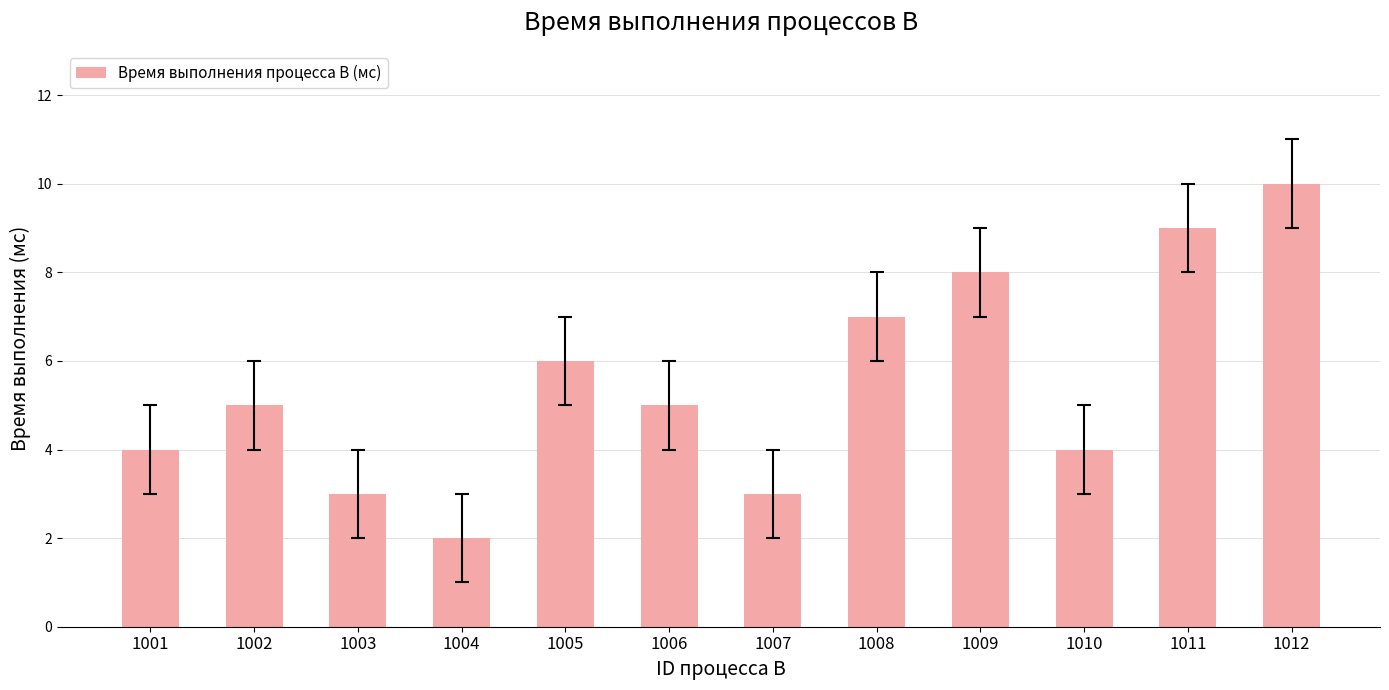

True or false: the data shows 5 at 1009.

False